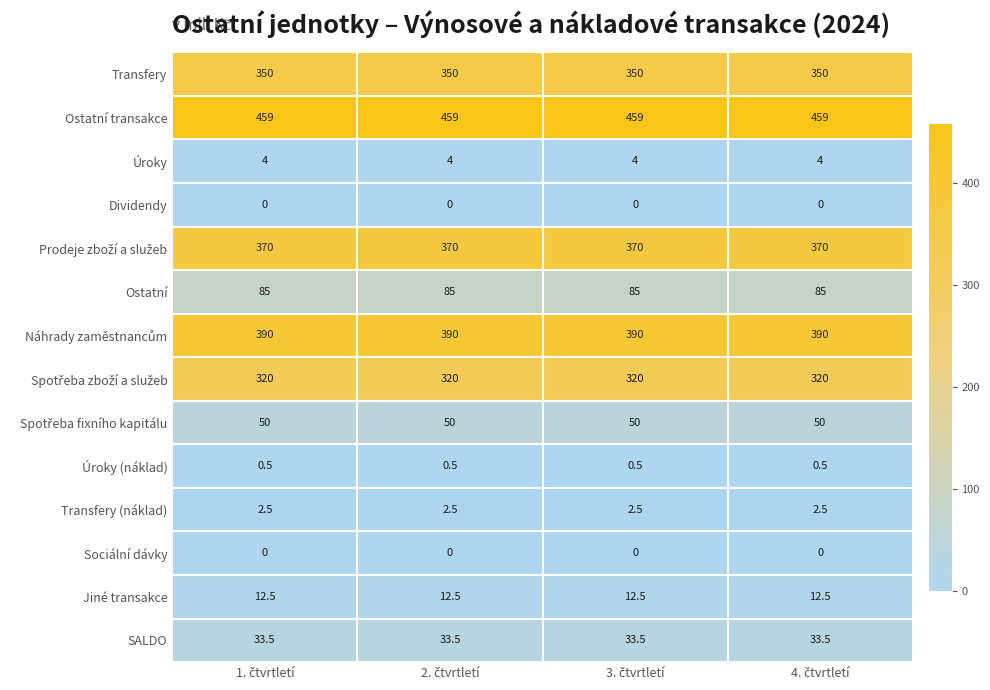

At how many categories does at least one series exceed 30?

4